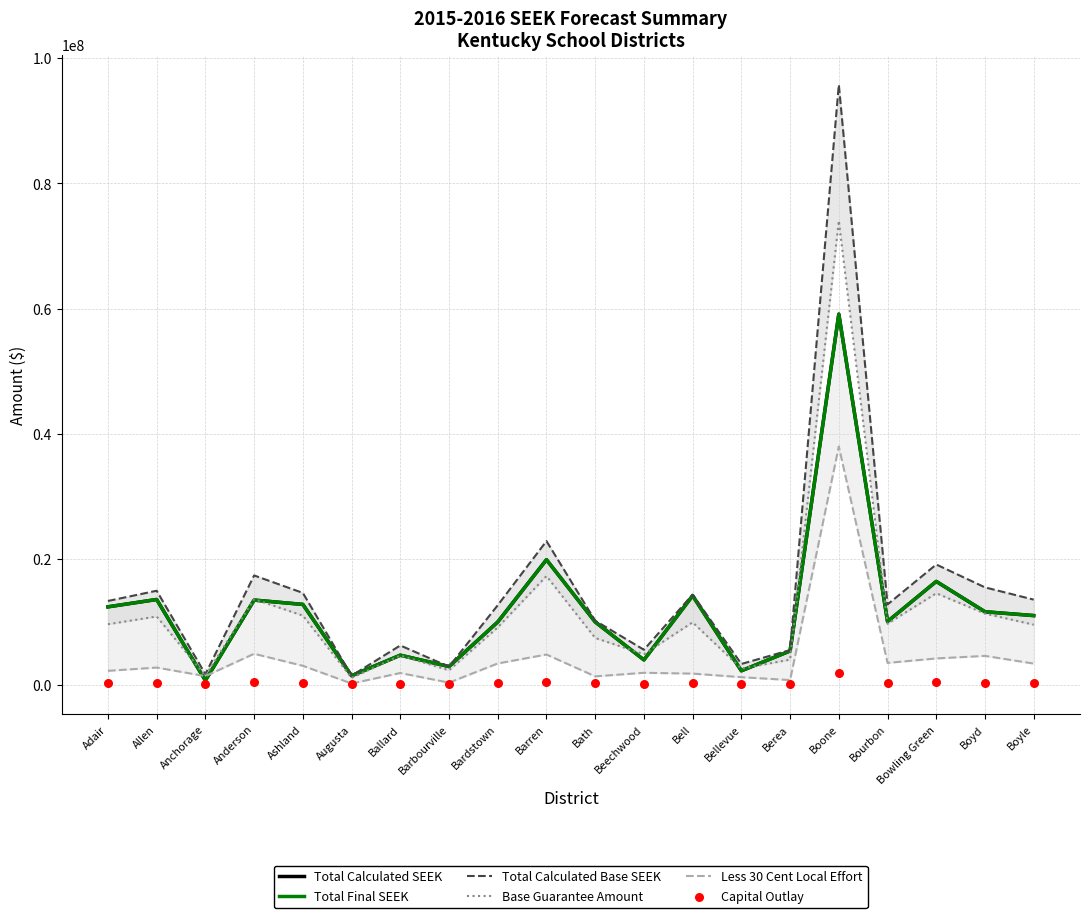

Is the value of Base Guarantee Amount at Adair greater than the value of Capital Outlay at Ballard?

Yes